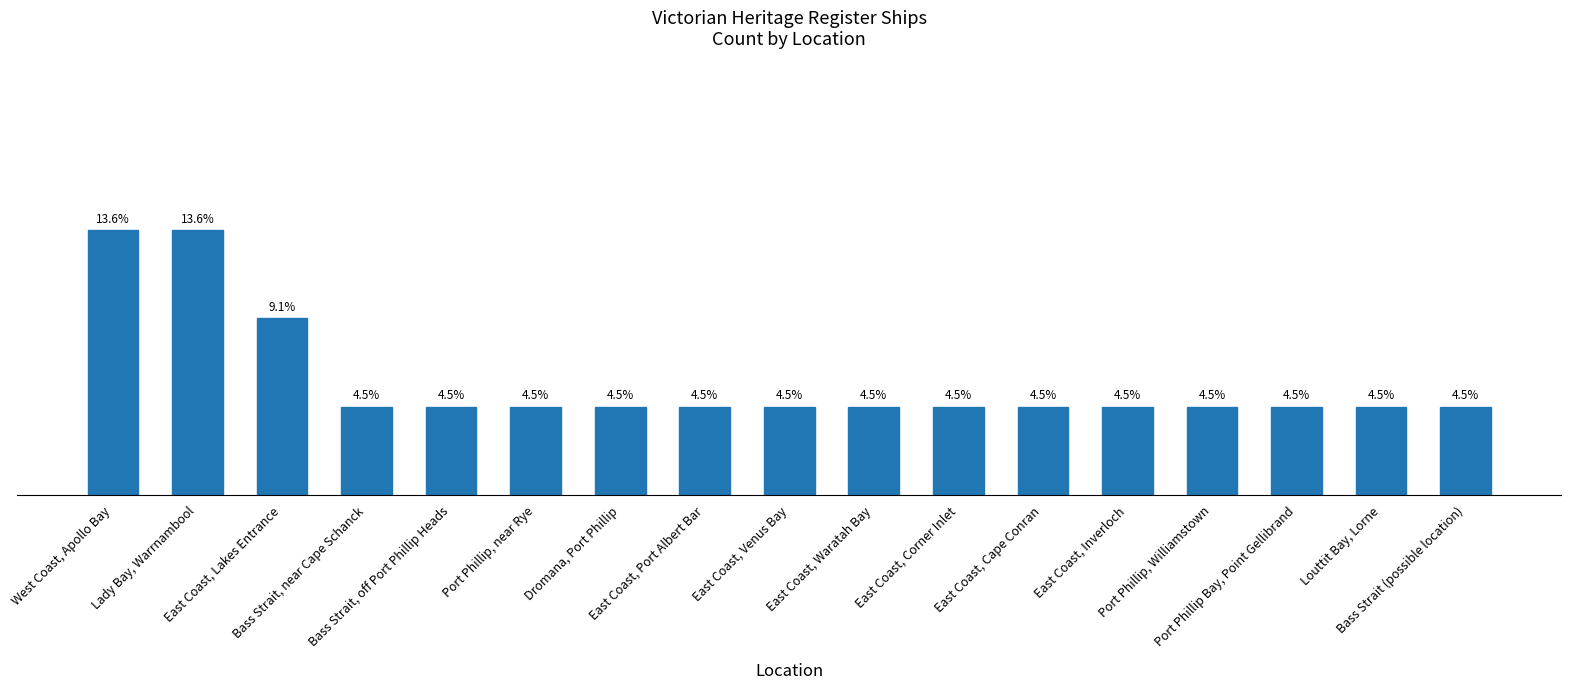

Read the value at West Coast, Apollo Bay.

3